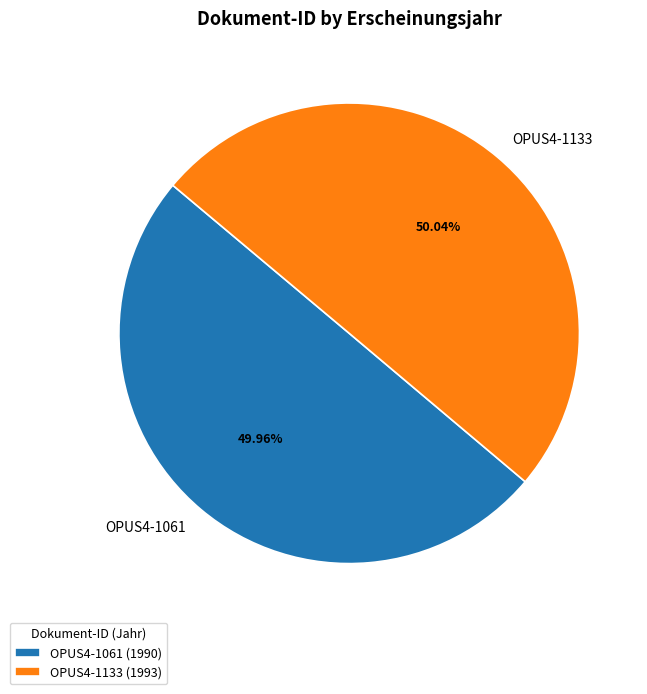

What percentage is NOT represented by OPUS4-1133?

50.0%